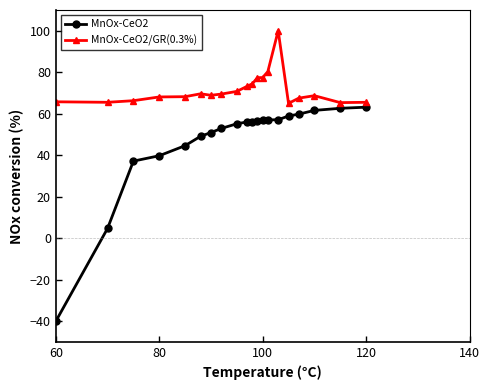

What is the sum of all MnOx-CeO2/GR(0.3%) values?

1427.6